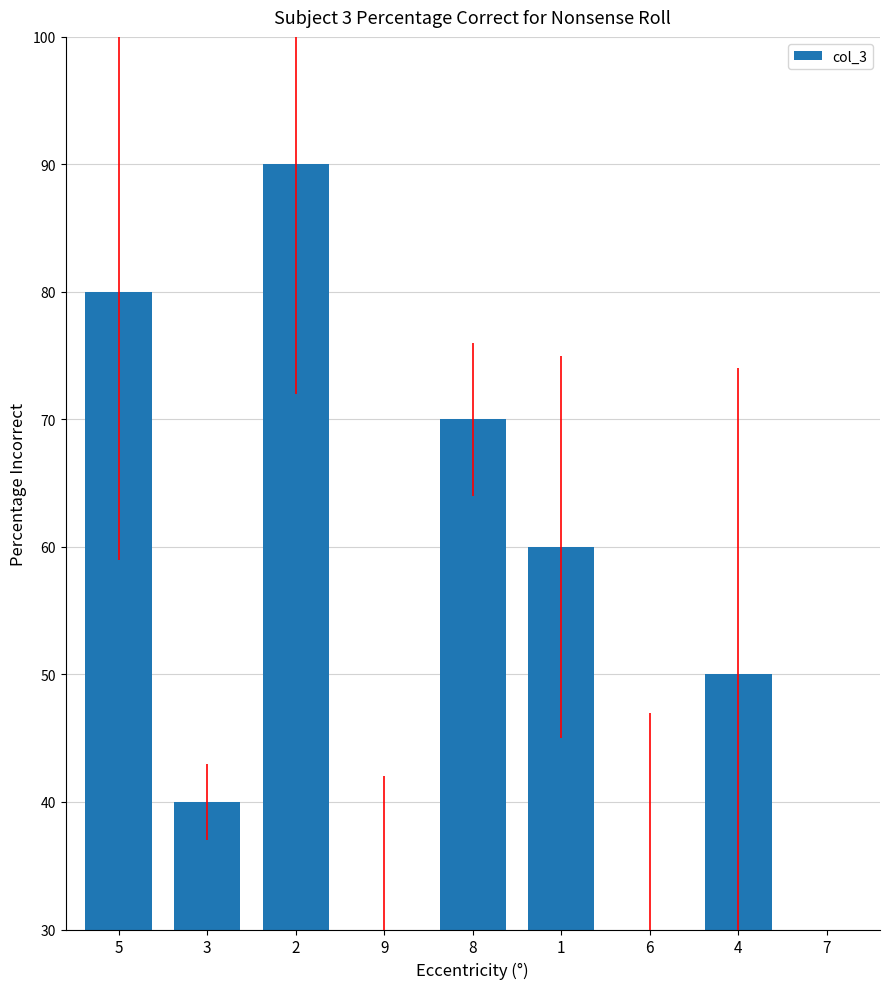

How many series are shown in this chart?

1